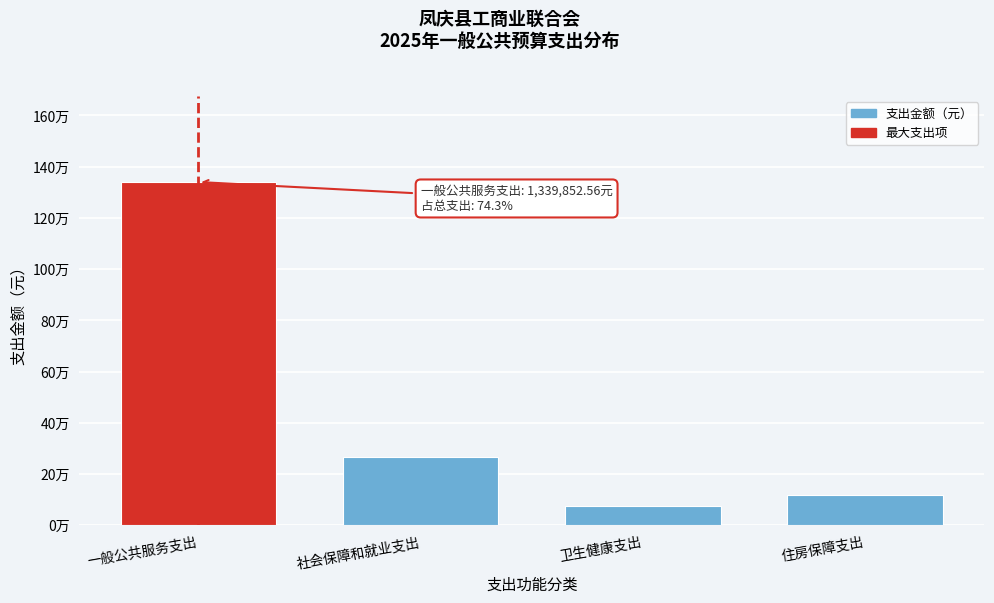

Does the chart contain any negative values?

No